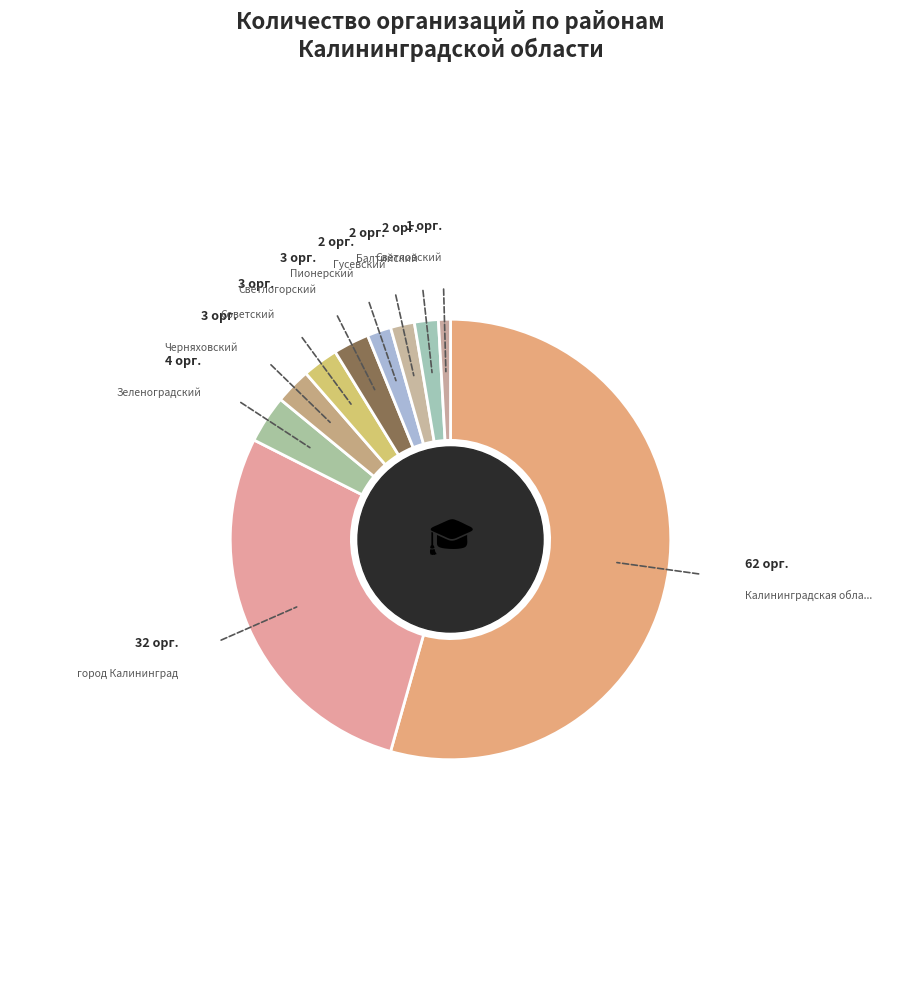

How many segments does this pie chart have?

10